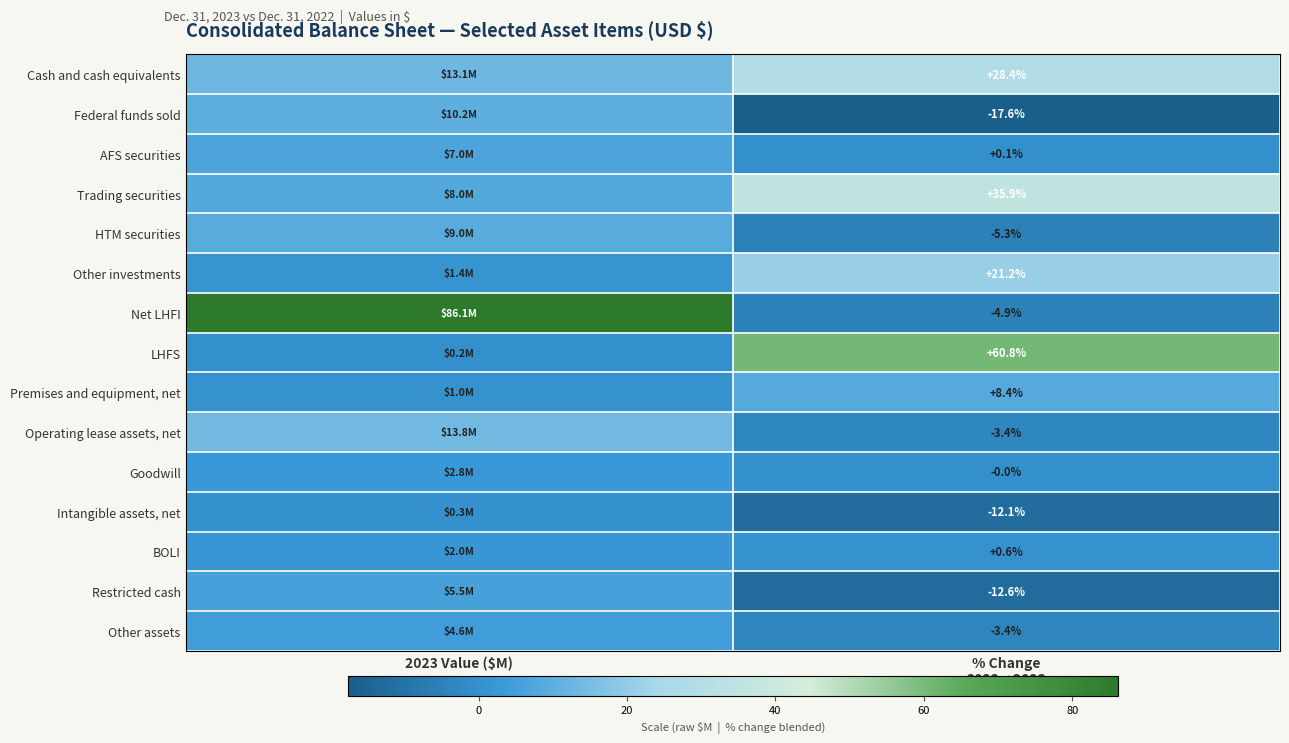

Which series has the largest range (max minus min)?

Net LHFI